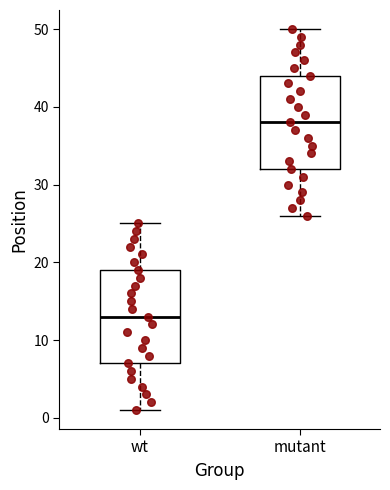

Where does the upper whisker of the box for wt end on the y-axis? The values are not printed on the chart, so give them approximately, as read against the axis.

25